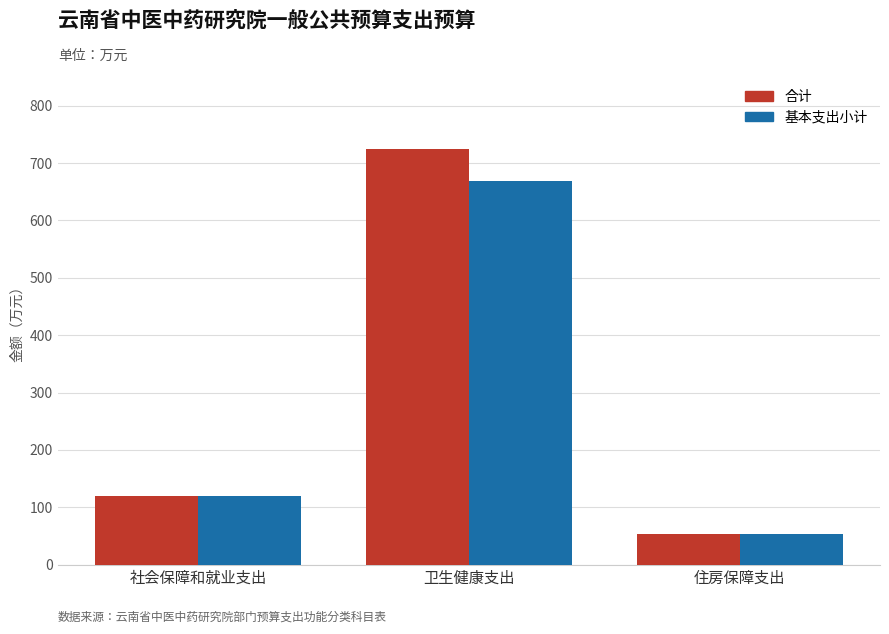

What is the total value across all series at 社会保障和就业支出?

240.9